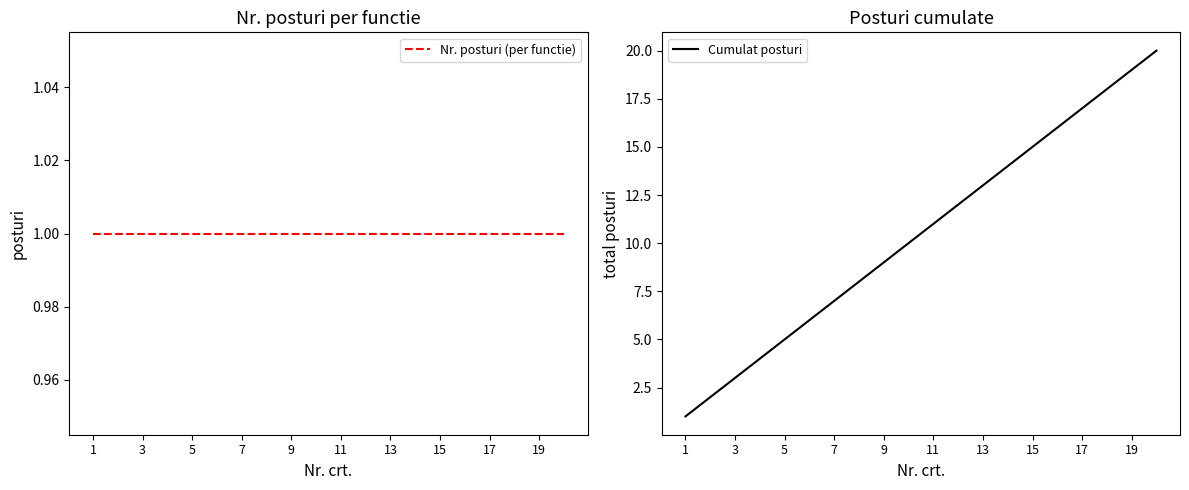

The value of Cumulat posturi at 17 is 17. True or false?

True